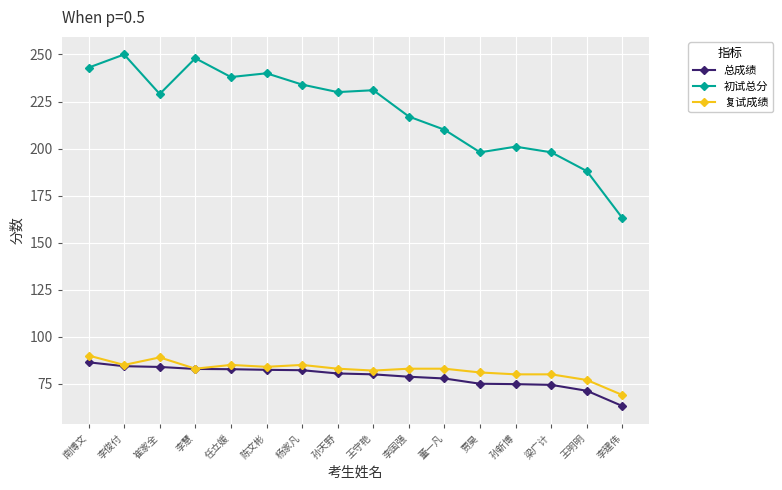

What are all the series names shown in the legend?

总成绩, 初试总分, 复试成绩